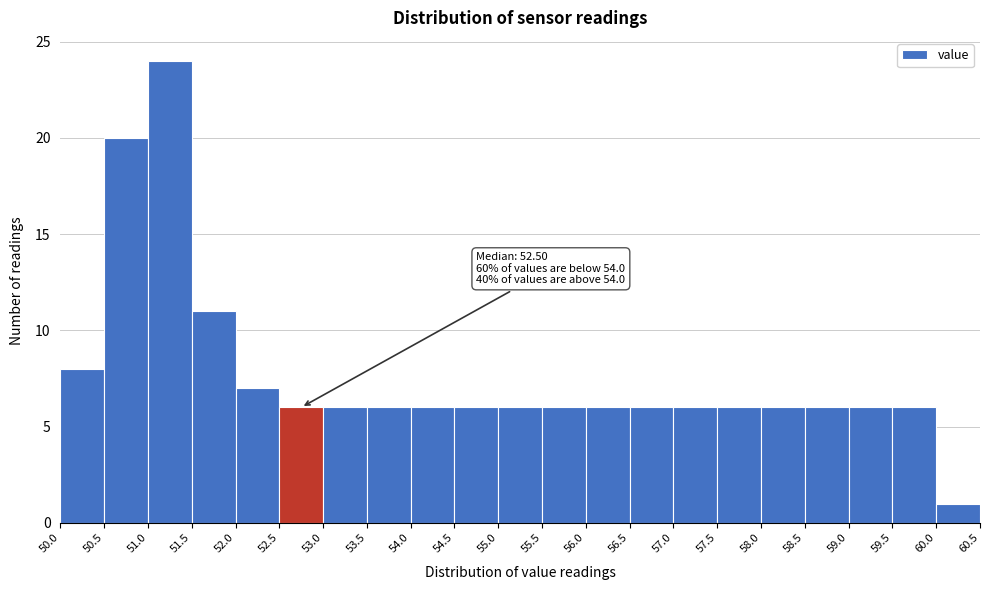

Over which range of the x-axis is the bar tallest?

51.0 to 51.5